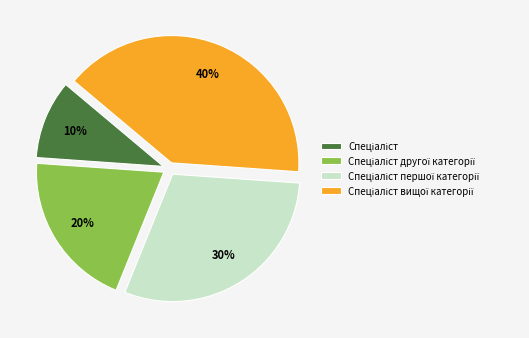

How many segments does this pie chart have?

4